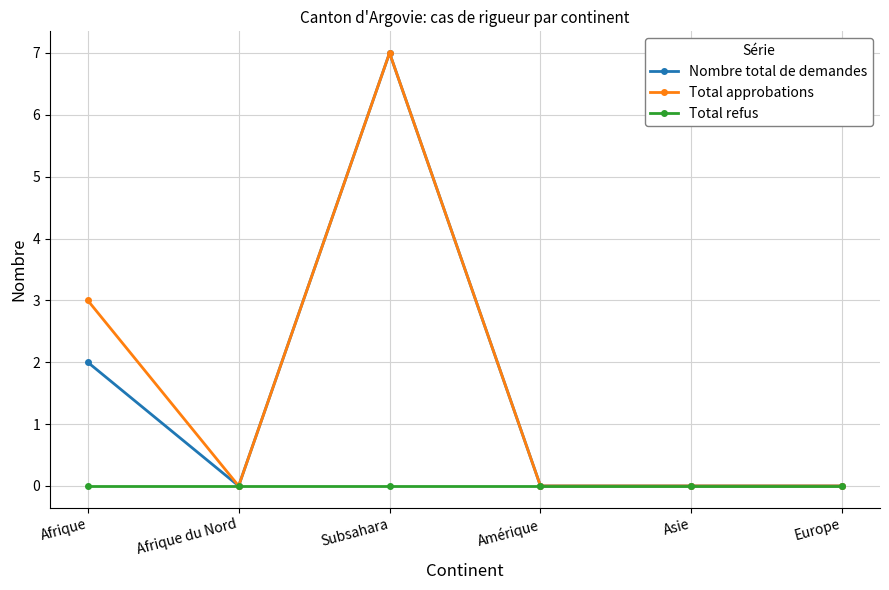

True or false: Total refus has a value of 0 at Asie.

True